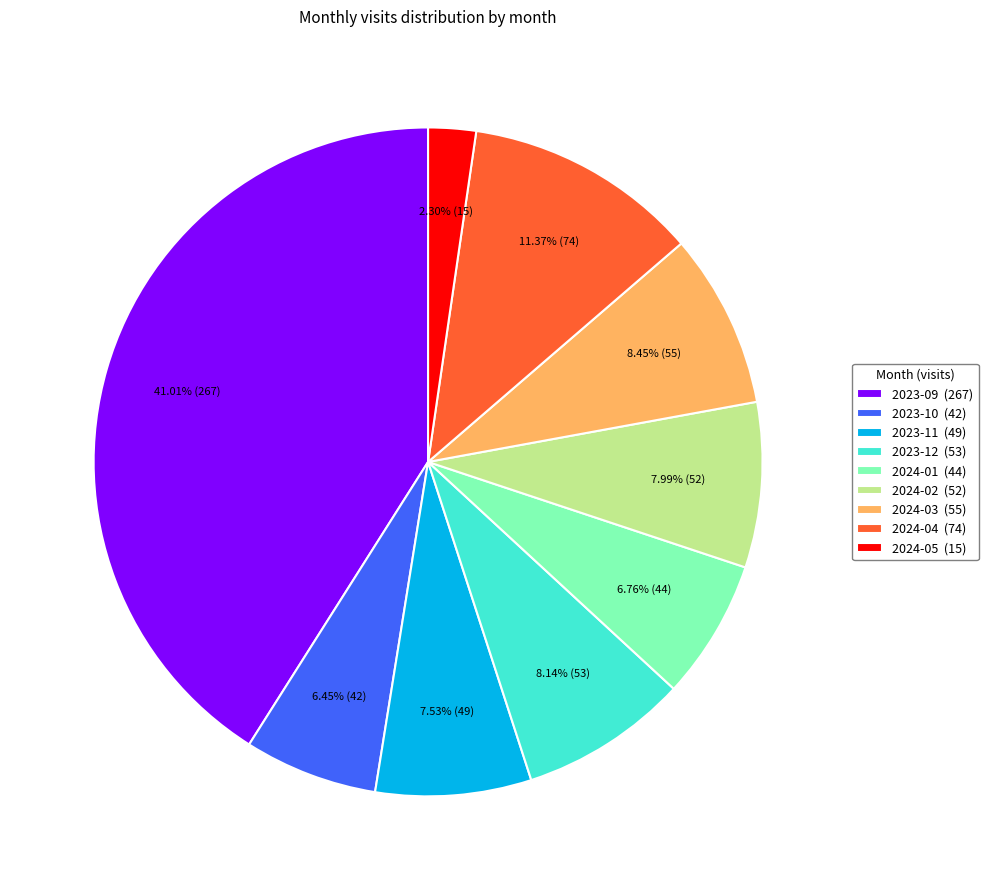

Which slice is the largest?

2023-09